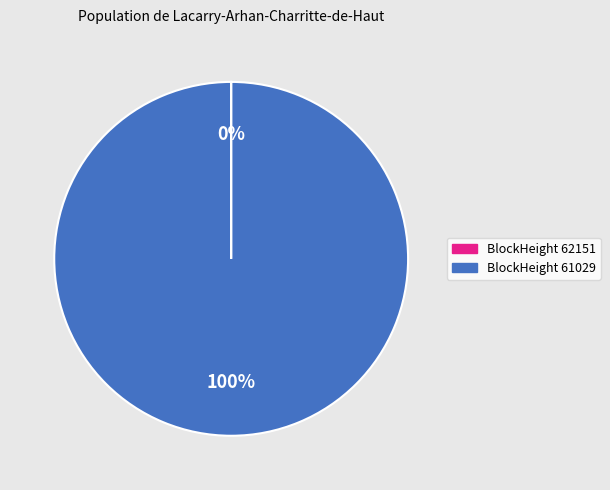

To the nearest percent, what is the difference between the largest and smallest slice percentages?

100%